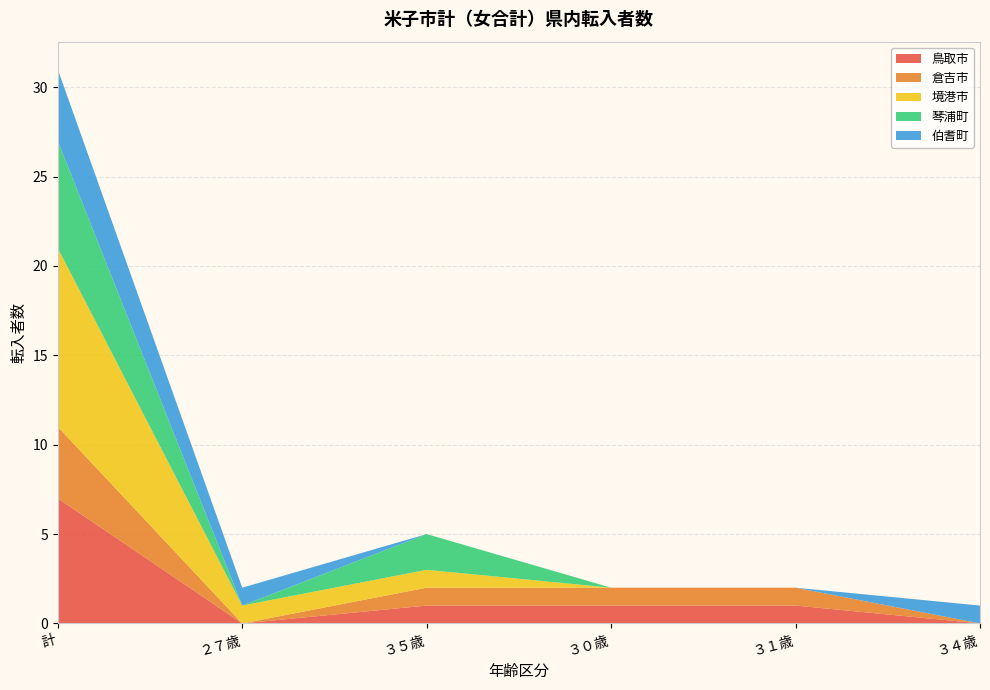

Reading left to right, extract all data points from this chart.

鳥取市: 7	0	1	1	1	0
倉吉市: 4	0	1	1	1	0
境港市: 10	1	1	0	0	0
琴浦町: 6	0	2	0	0	0
伯耆町: 4	1	0	0	0	1